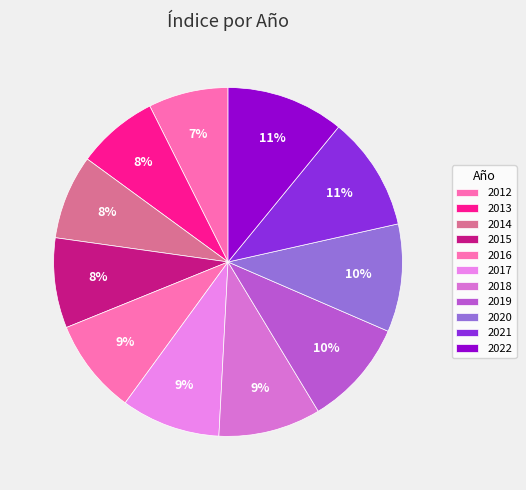

Count the number of slices in the pie.

11